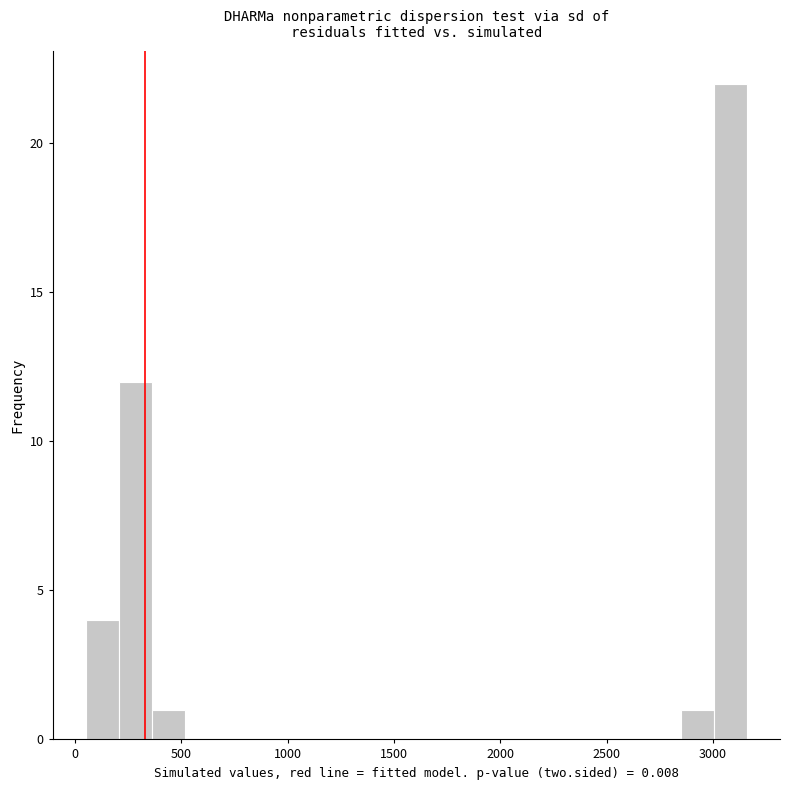

Read against the x-axis, roughly where is the centre of the tallest bar?

3100